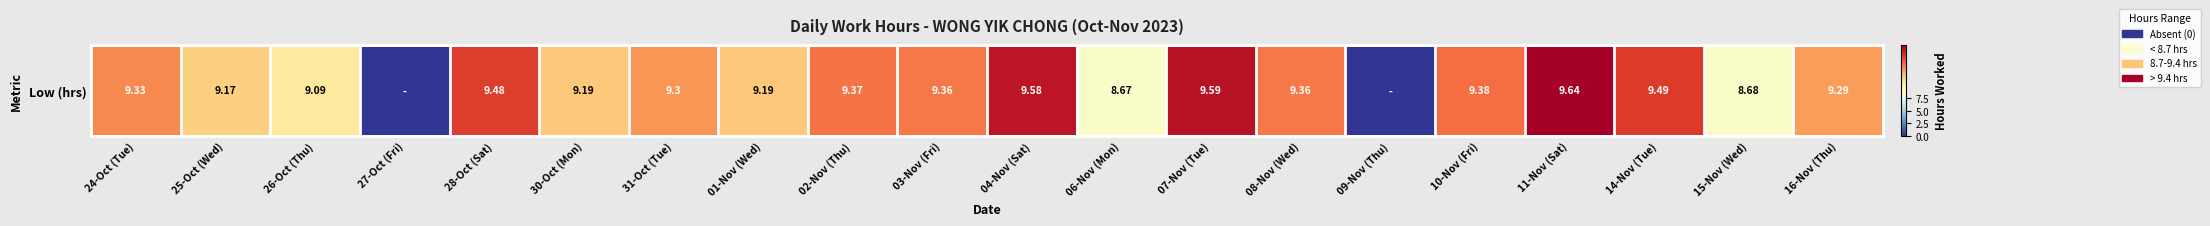

Is it true that the value at 04-Nov (Sat) is 3.9?

False